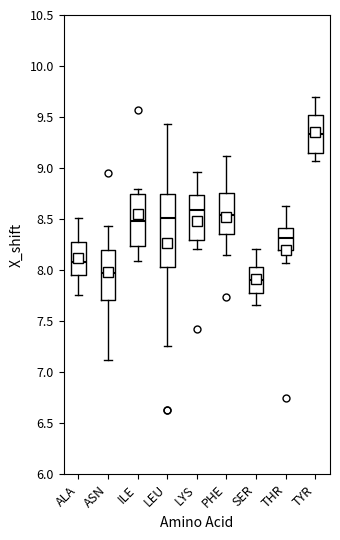

Reading left to right, read every box against the y-axis: the position of its median line, the range the box covers, and the ends of its whiskers. The values are not printed on the chart, so give them approximately, as read against the axis.

ALA: median 8.10, box 7.95 to 8.30, whiskers 7.75 to 8.50
ASN: median 7.95, box 7.70 to 8.20, whiskers 7.10 to 8.45
ILE: median 8.50, box 8.25 to 8.75, whiskers 8.10 to 8.80
LEU: median 8.50, box 8.05 to 8.75, whiskers 7.25 to 9.45
LYS: median 8.60, box 8.30 to 8.75, whiskers 8.20 to 8.95
PHE: median 8.55, box 8.35 to 8.75, whiskers 8.15 to 9.10
SER: median 7.90, box 7.80 to 8.05, whiskers 7.65 to 8.20
THR: median 8.30, box 8.20 to 8.40, whiskers 8.05 to 8.65
TYR: median 9.35, box 9.15 to 9.50, whiskers 9.05 to 9.70